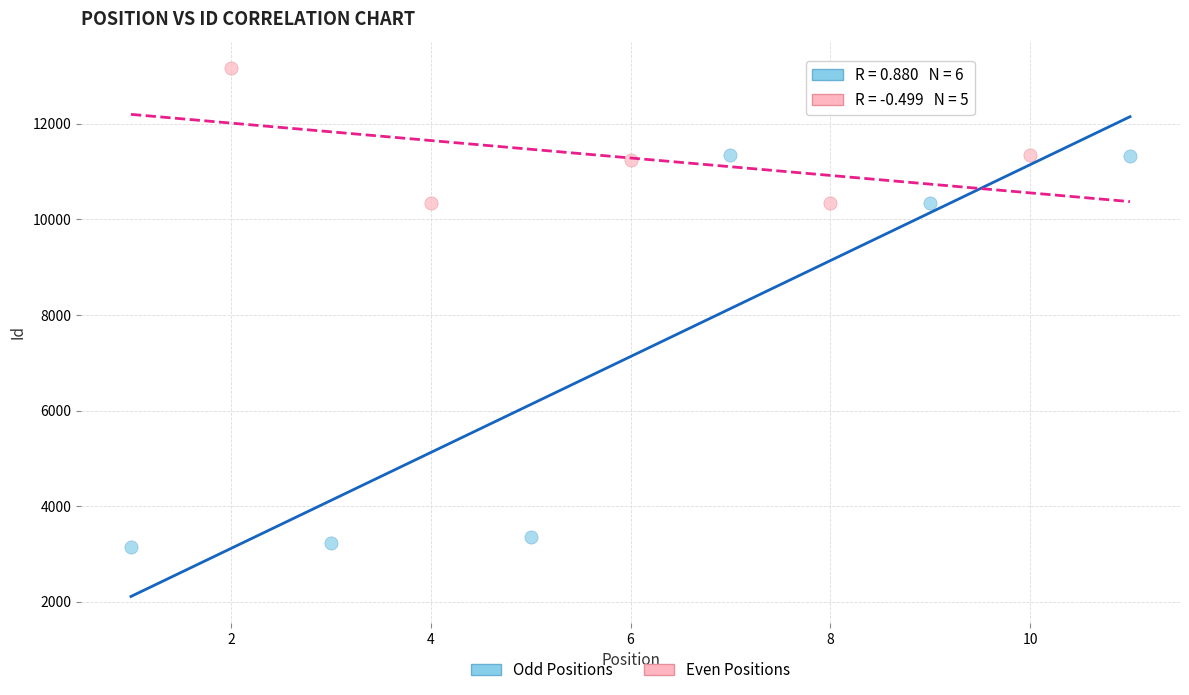

Which series contains the lowest Y value?

Odd Positions